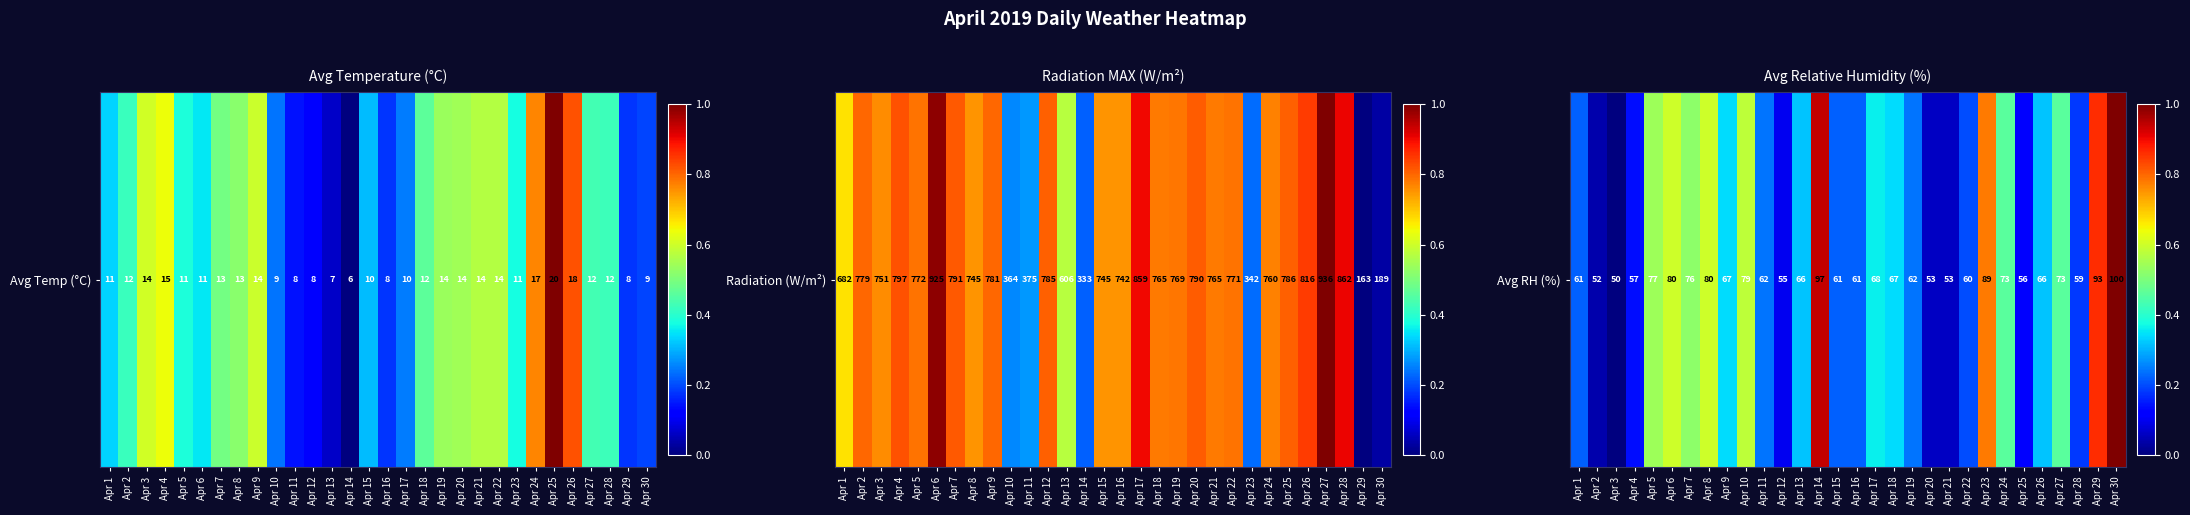

What is the average value?

0.4